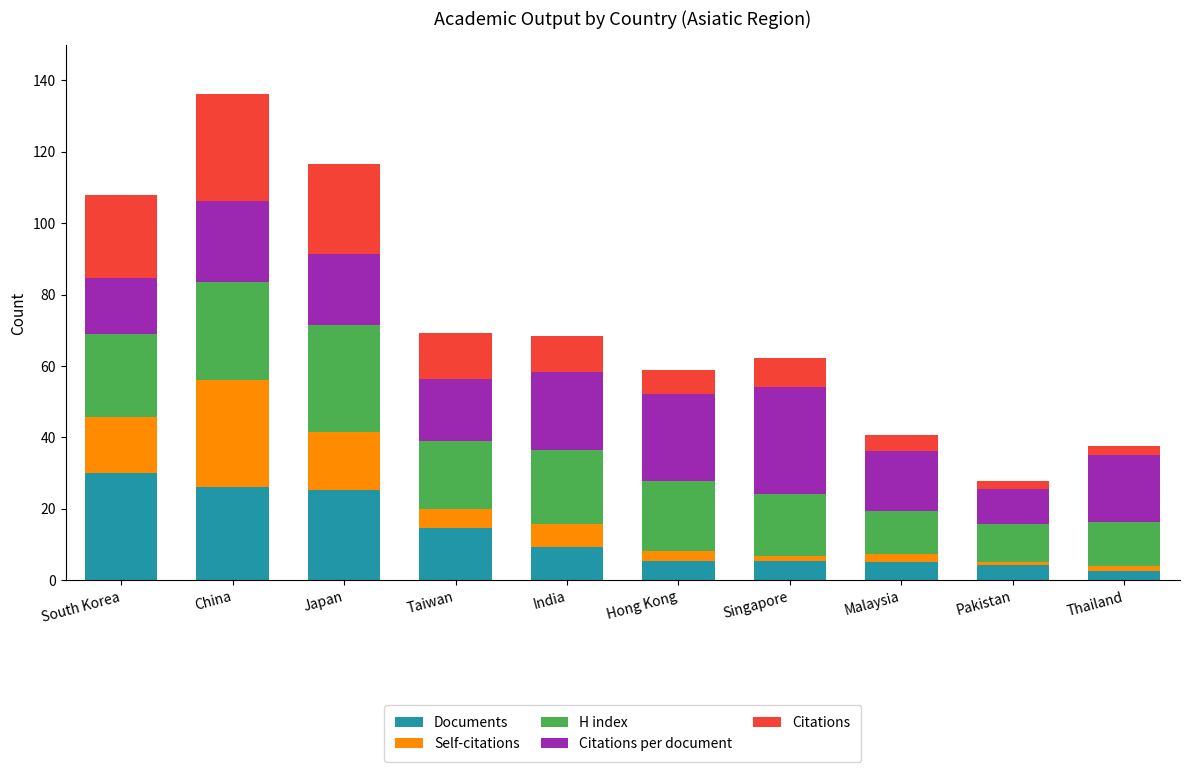

What is the total value across all series at Japan?

116.5